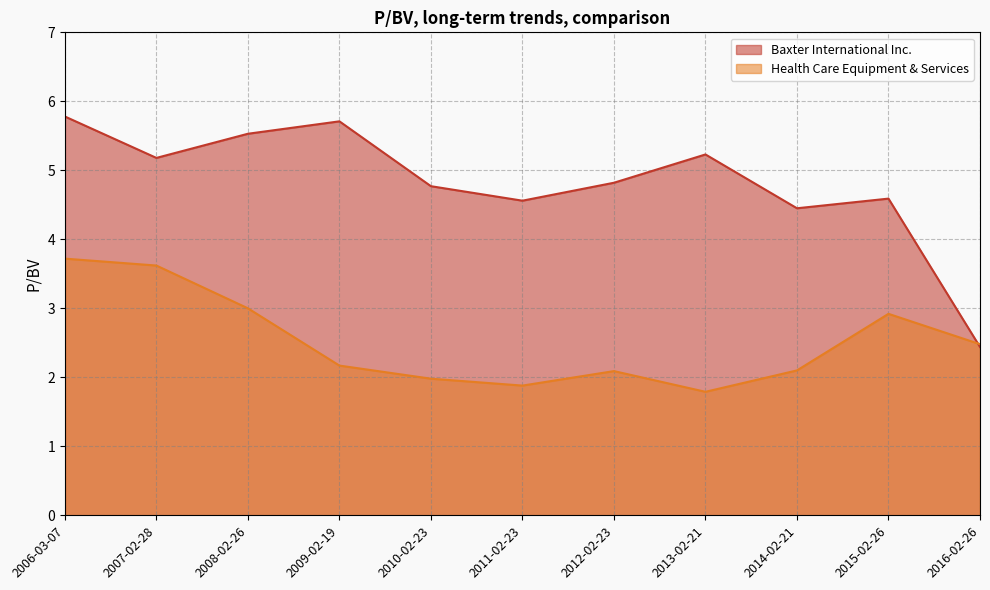

How many data points in Health Care Equipment & Services are above 2?

8